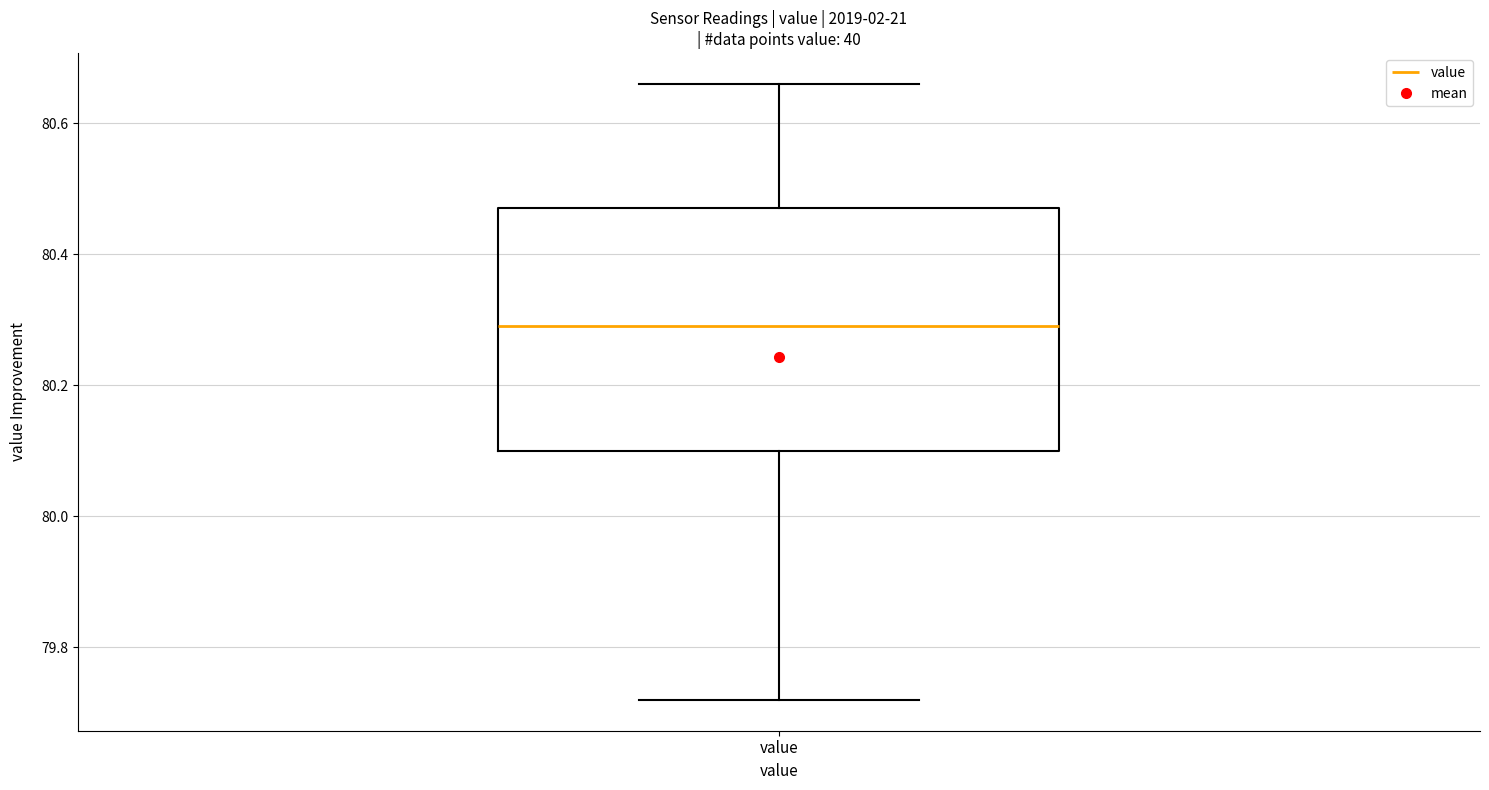

Where is the upper edge of the box for value on the y-axis? The values are not printed on the chart, so give them approximately, as read against the axis.

80.48